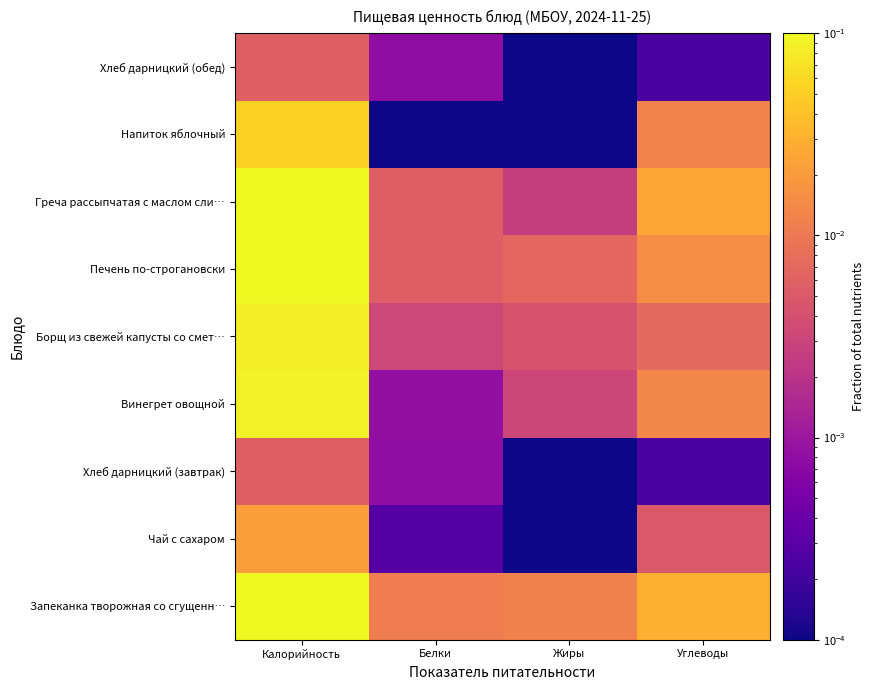

Which has a higher value, Калорийность or Жиры?

Калорийность